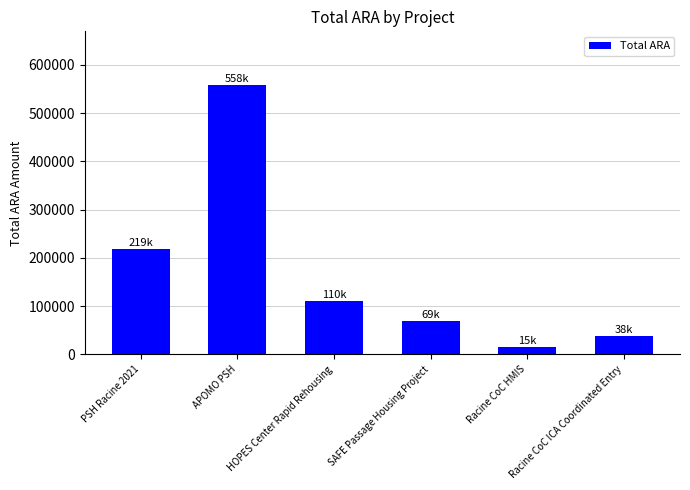

Are the bars grouped side by side (vs. stacked)?

No